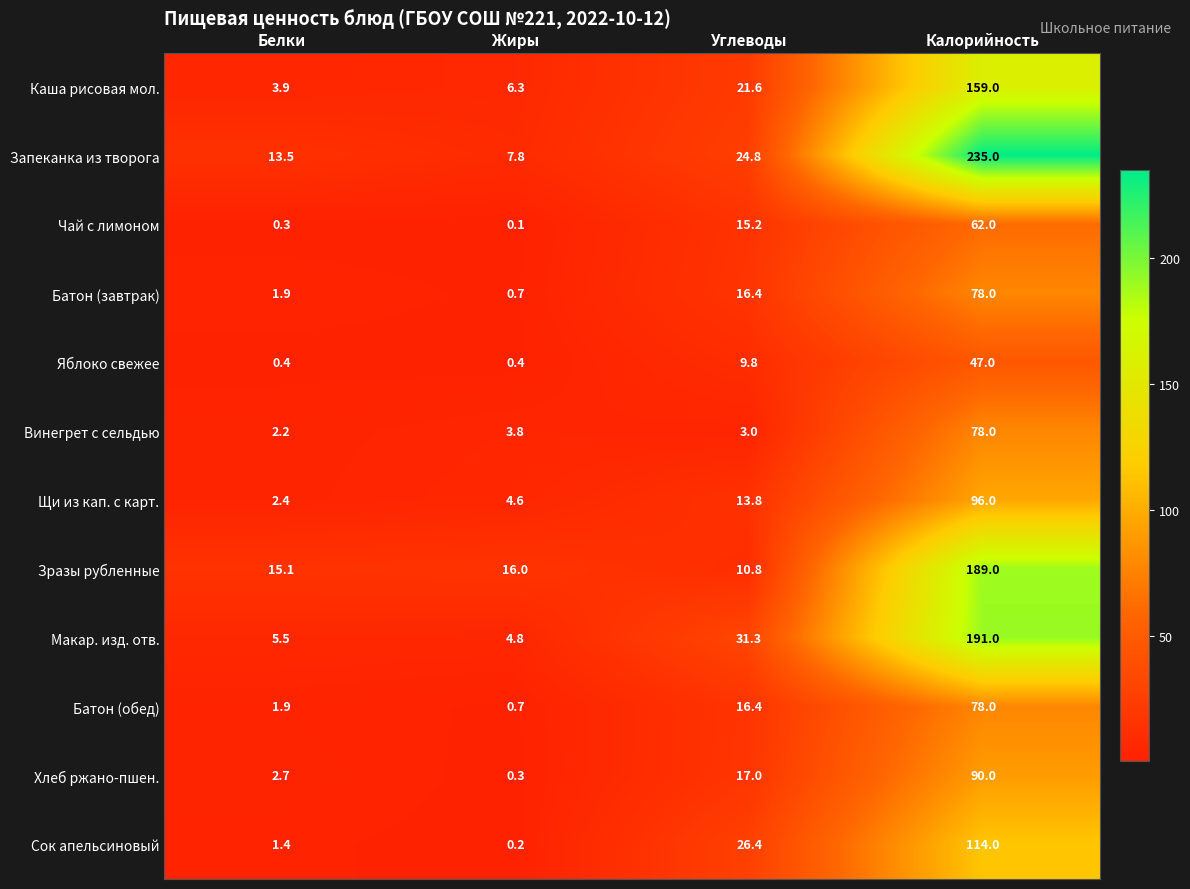

What is the difference between the maximum and minimum values in the Яблоко свежее series?

46.6